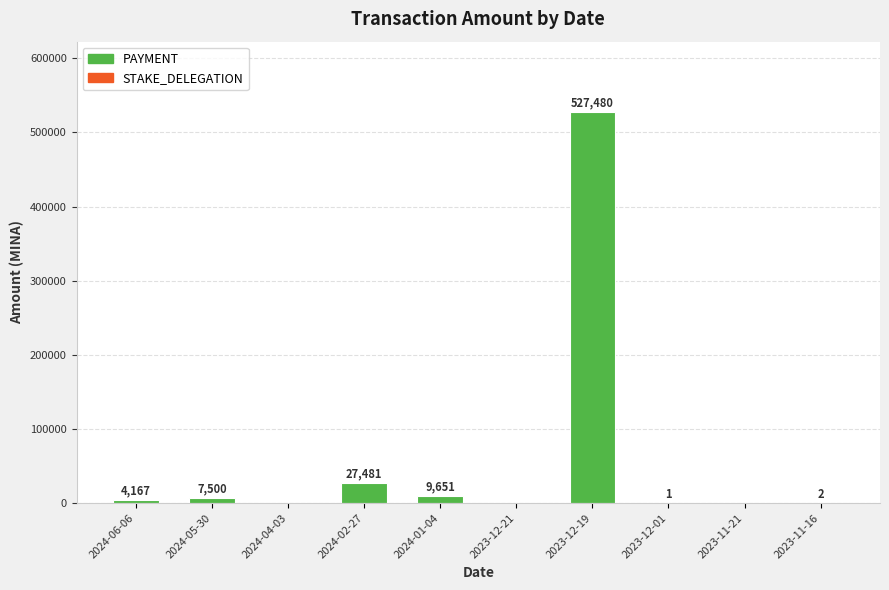

At which category does the chart reach its peak across all series?

2023-12-19